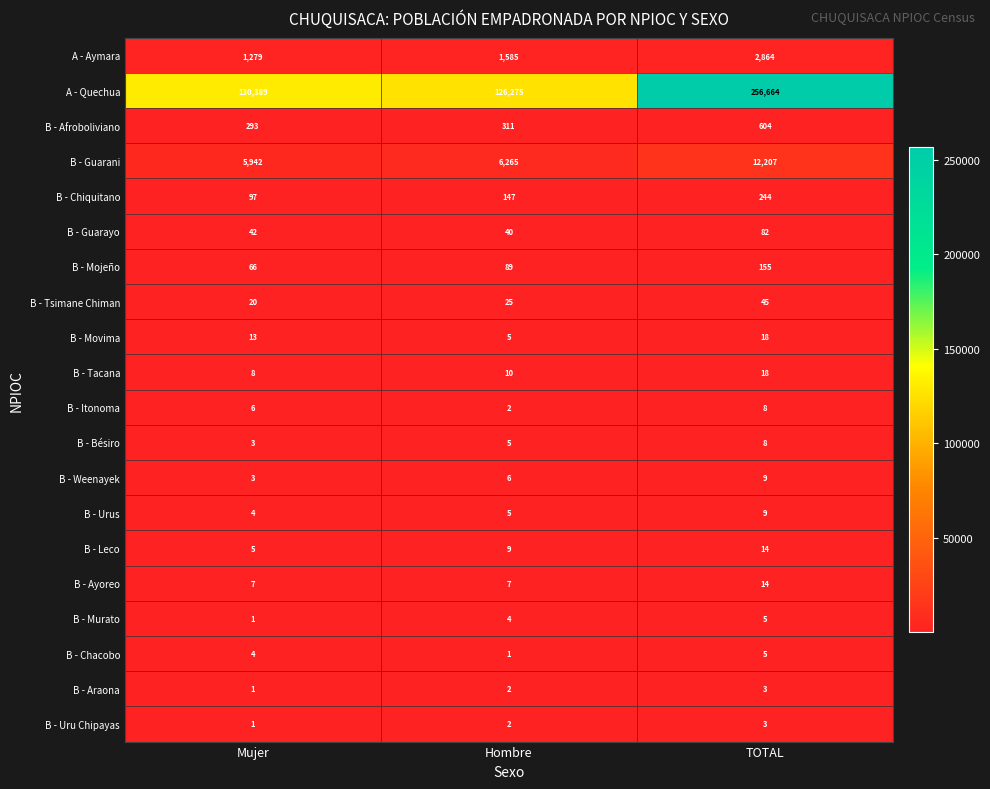

Rank the categories by B - Chacobo value from highest to lowest.

TOTAL, Mujer, Hombre